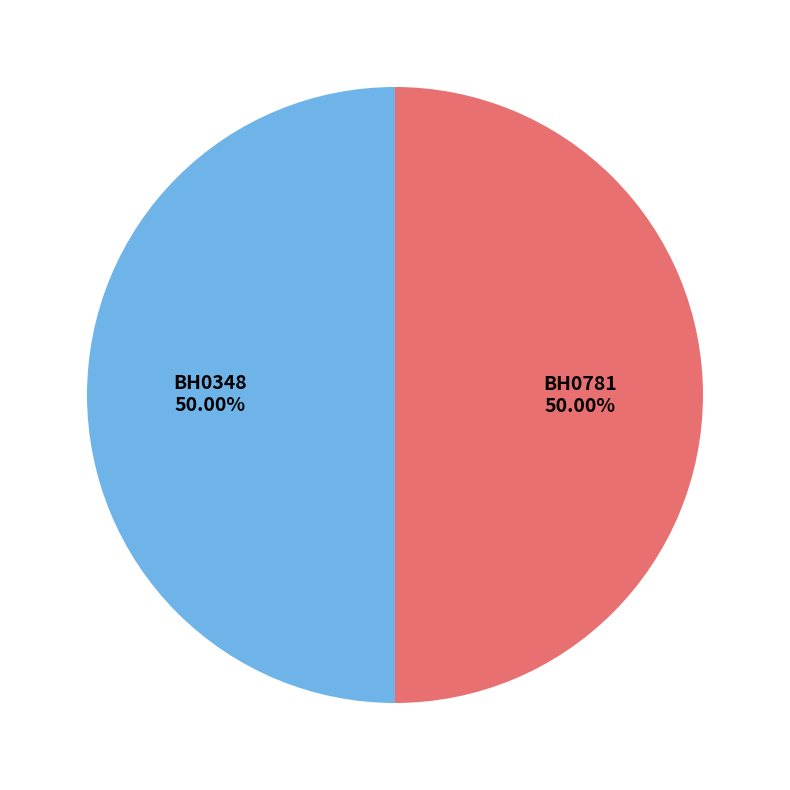

Is the sum of BH0781 and BH0348 greater than half?

Yes